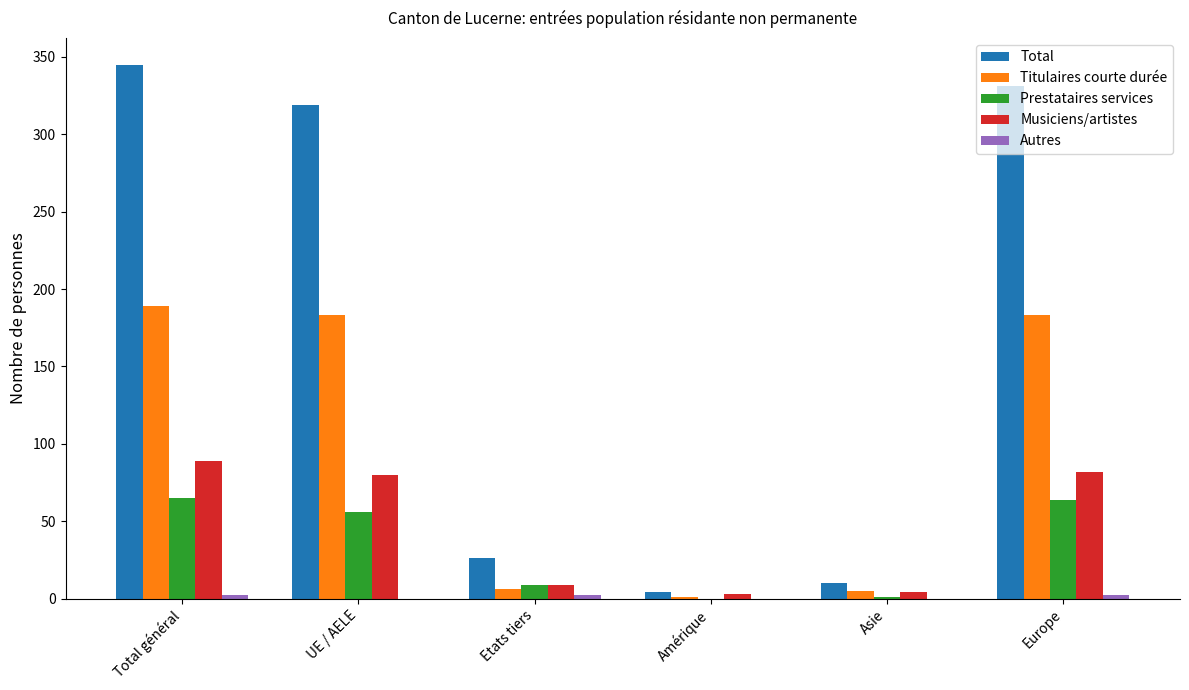

What is the sum of all Musiciens/artistes values?

267